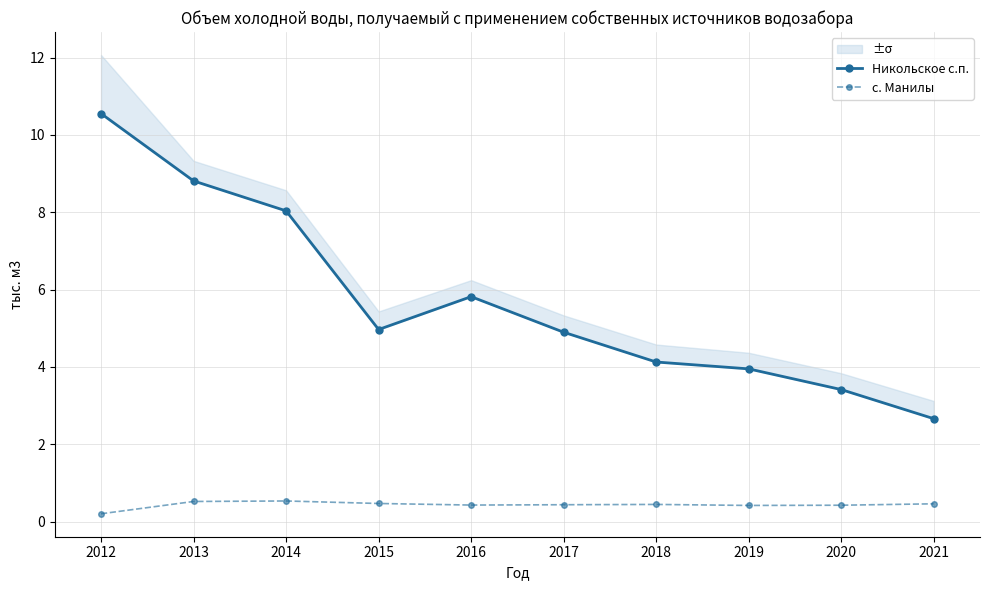

What is the lowest value of the с. Манилы series?

0.2